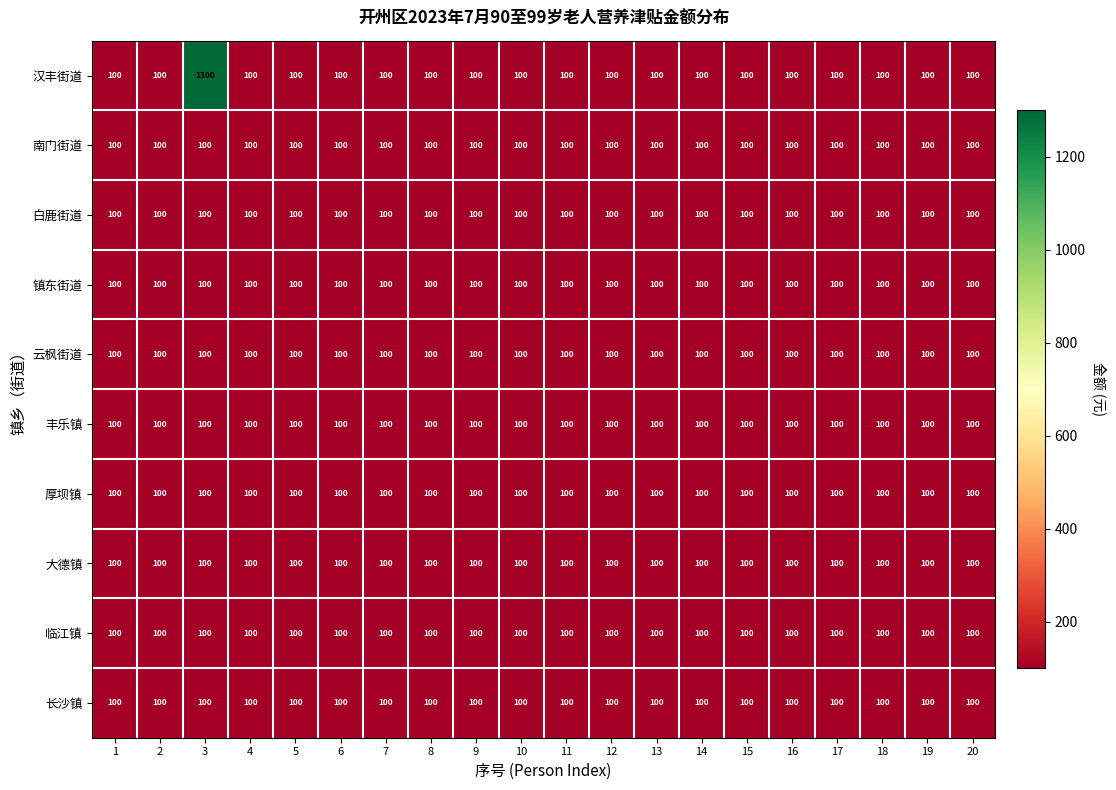

True or false: 丰乐镇 has a value of 48 at 19.

False